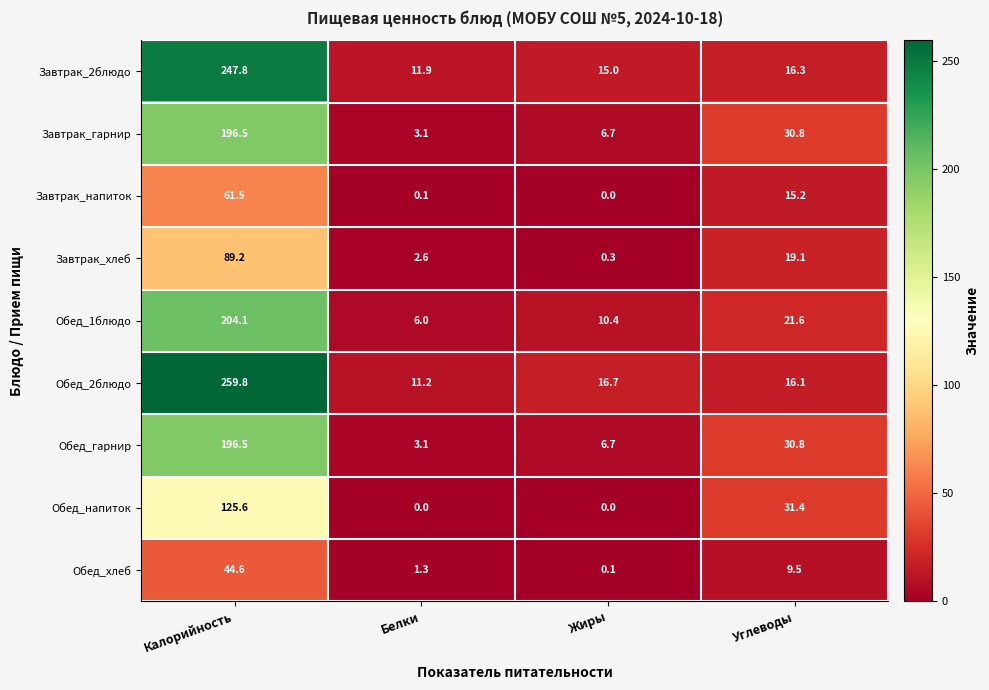

The Обед_напиток series shows 31.4 at Углеводы. True or false?

True